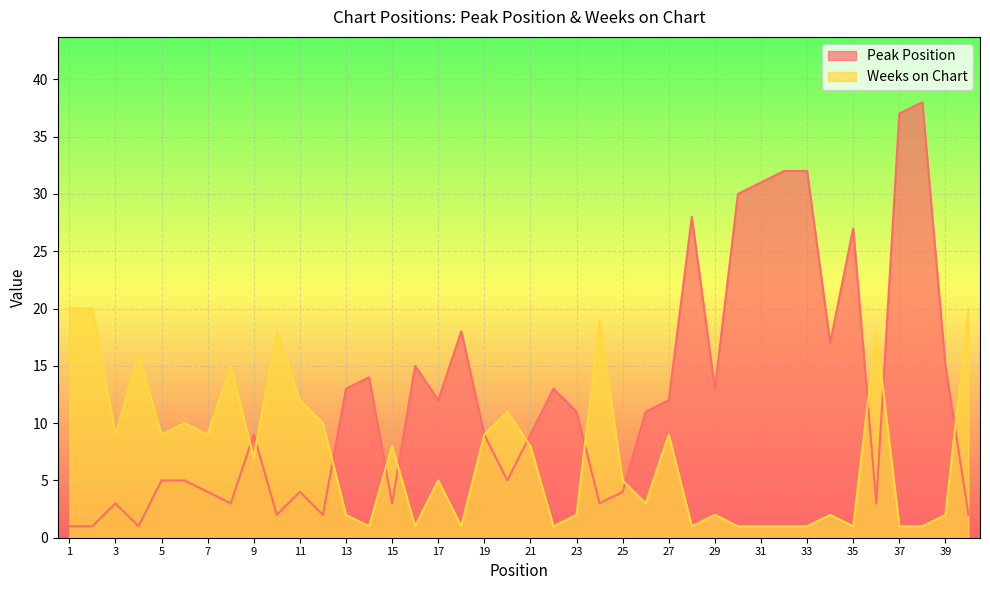

What are all the series names shown in the legend?

Peak Position, Weeks on Chart